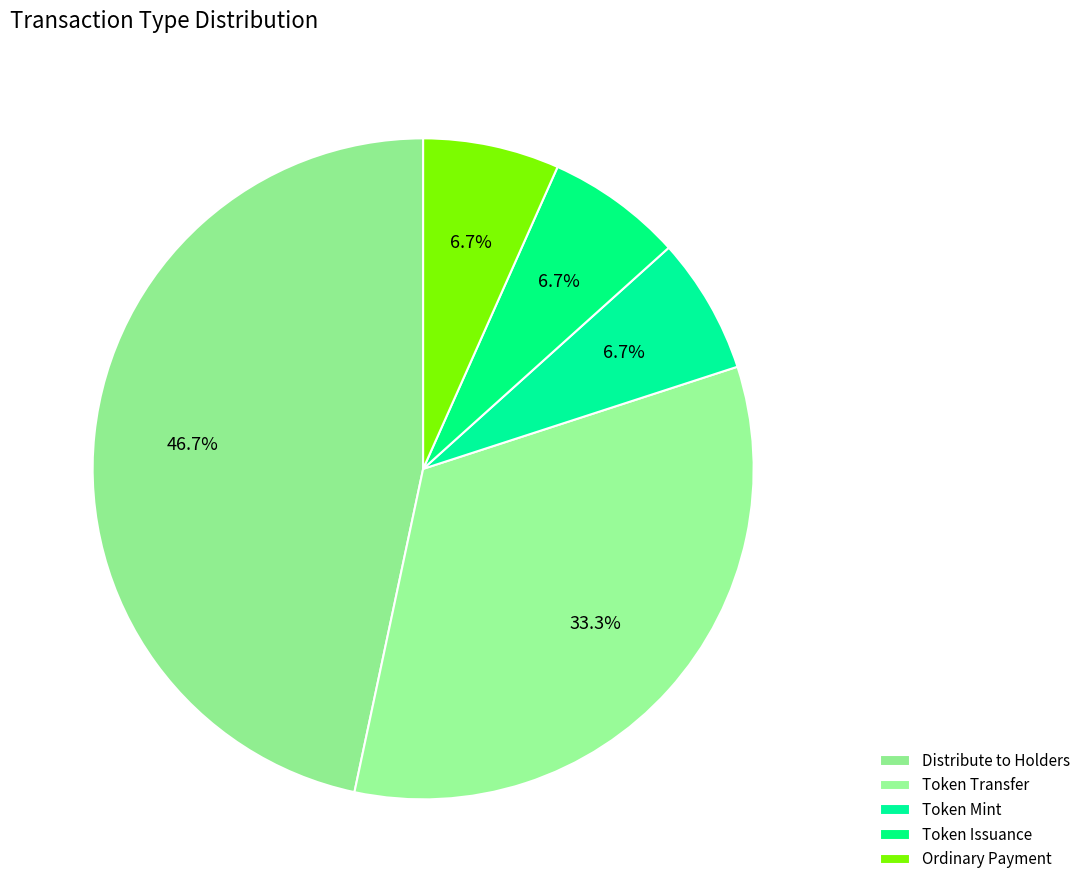

Do Token Issuance and Distribute to Holders together represent more than half of the pie?

Yes